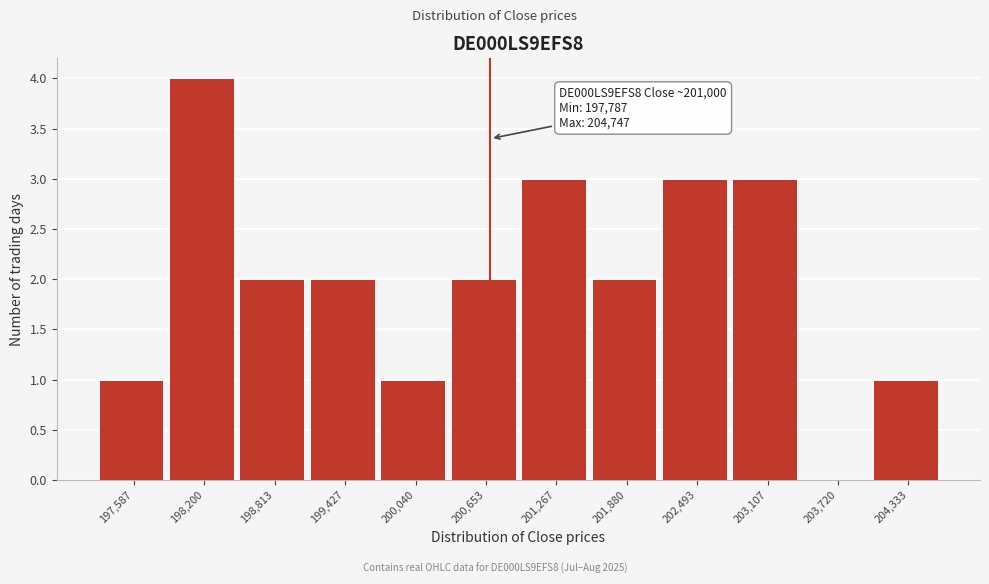

Reading right to left, extract all data points from this chart.

204,333=1	203,720=0	203,107=3	202,493=3	201,880=2	201,267=3	200,653=2	200,040=1	199,427=2	198,813=2	198,200=4	197,587=1